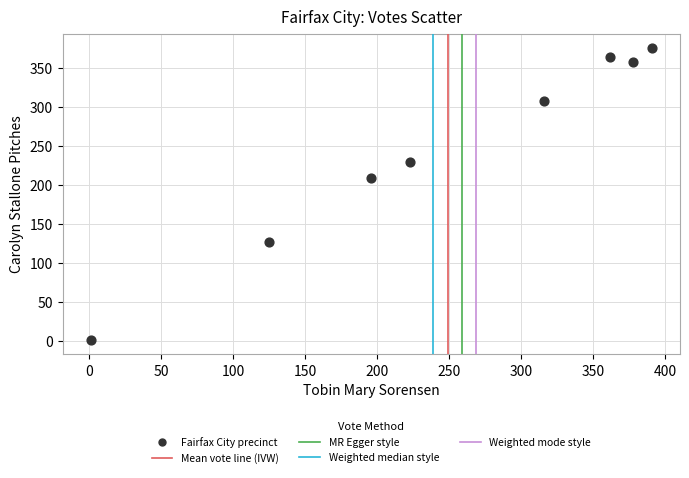

What is the range of X values (max minus min)?

390